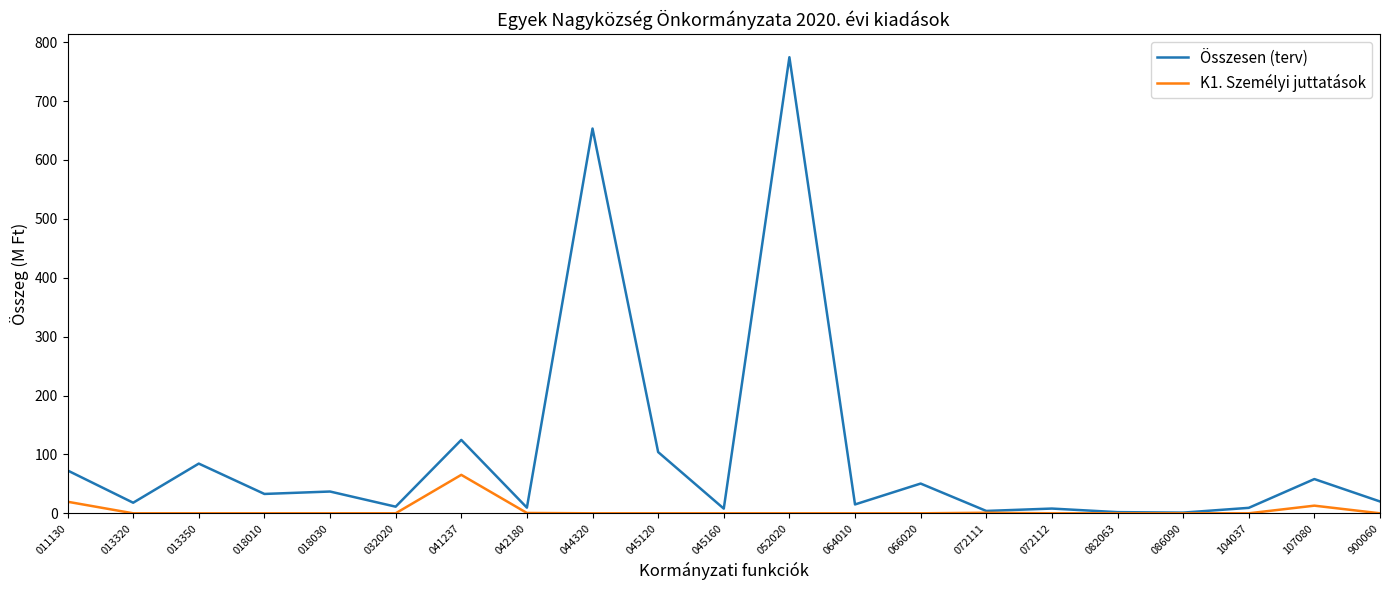

Is it true that Összesen (terv) equals 9.3 at 104037?

True